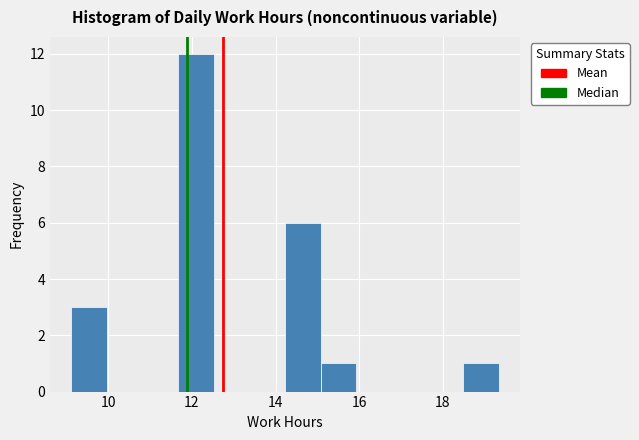

Reading left to right, list every bar in this chart as the range it spans on the x-axis followed by its height. Neither the bar edges nor the heights are printed on the chart, so give them approximately, as read against the axes.

9.2 to 10.0: 3
10.0 to 10.8: 0
10.8 to 11.6: 0
11.6 to 12.6: 12
12.6 to 13.4: 0
13.4 to 14.2: 0
14.2 to 15.0: 6
15.0 to 16.0: 1
16.0 to 16.8: 0
16.8 to 17.6: 0
17.6 to 18.4: 0
18.4 to 19.4: 1